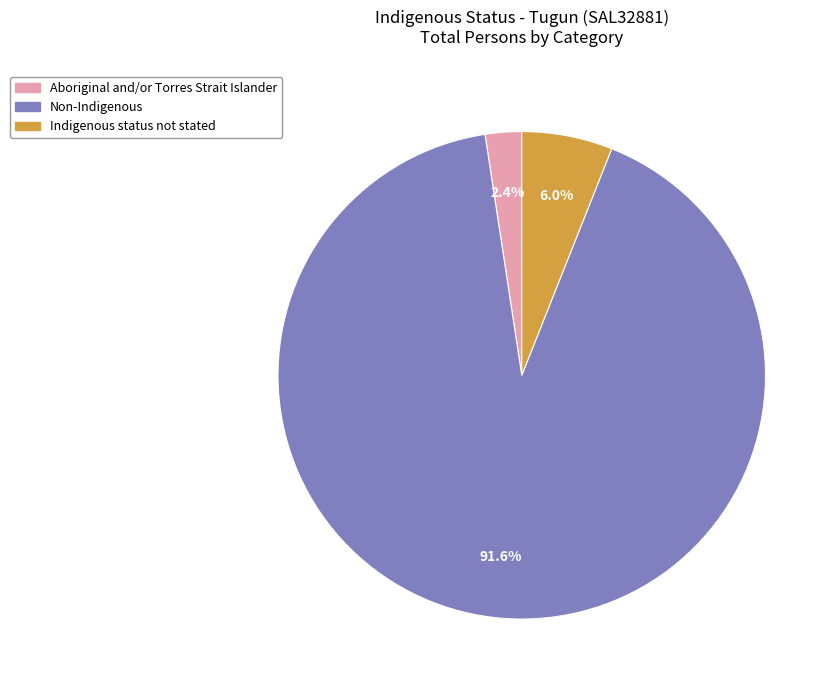

To the nearest percent, what is the average slice percentage?

33%